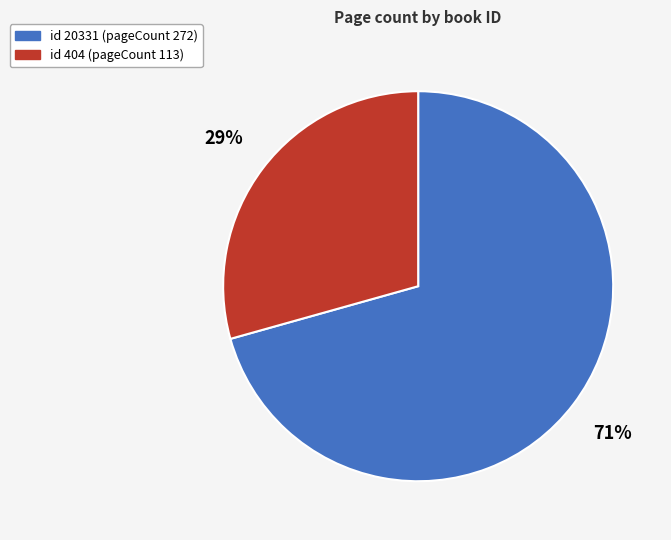

To the nearest percent, what is the average slice percentage?

50%